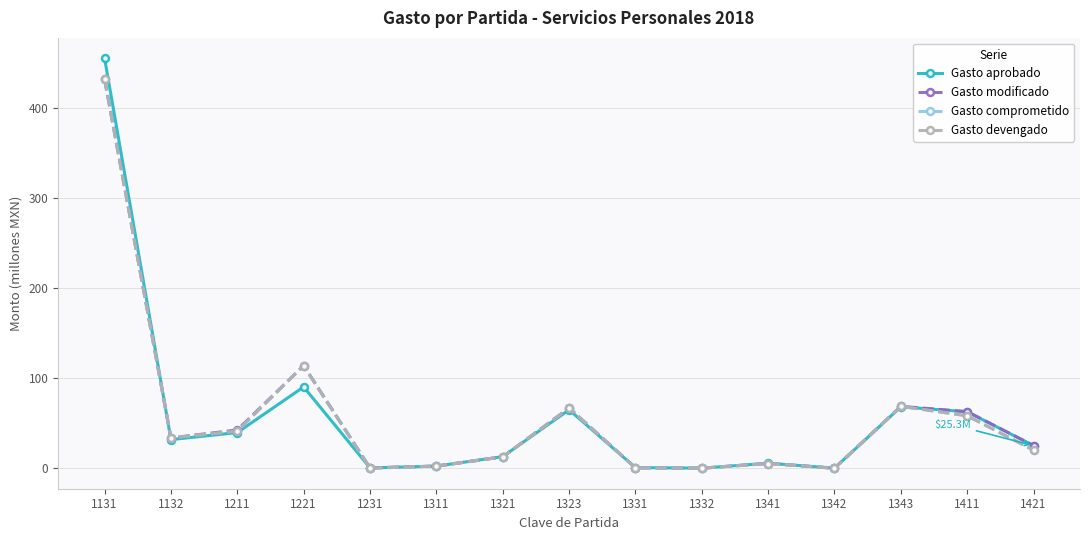

Does the chart have visible grid lines?

Yes